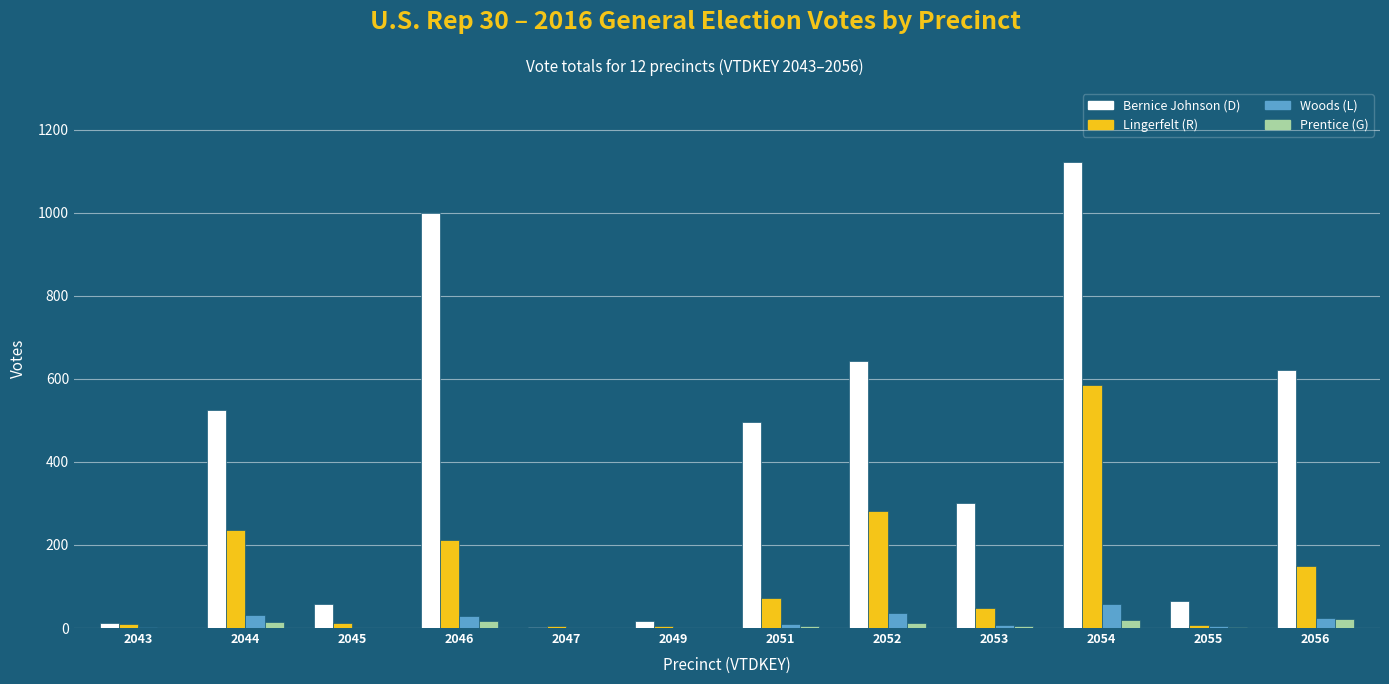

How many series are shown in this chart?

4